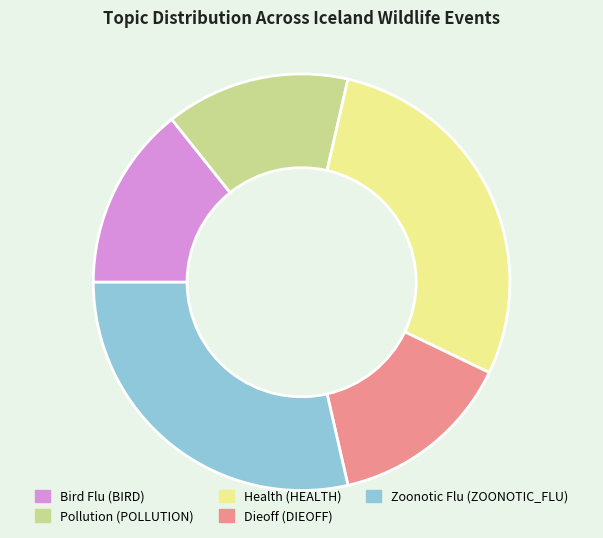

The Pollution (POLLUTION) slice represents 20% of the pie. True or false?

False